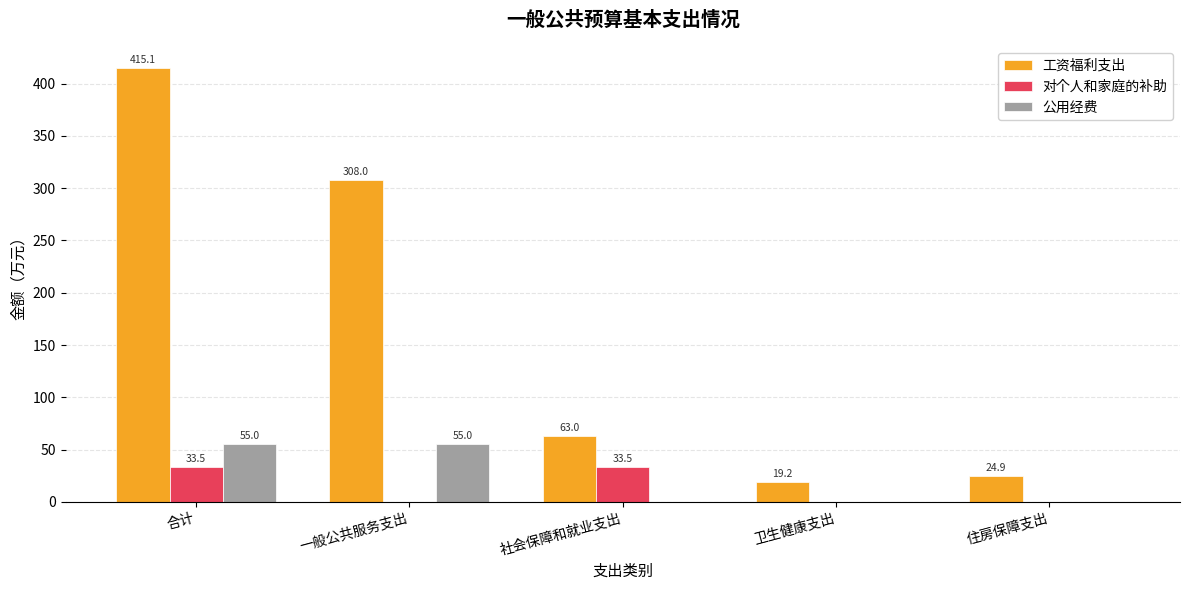

Where is 工资福利支出 nearest to the value 217?

一般公共服务支出